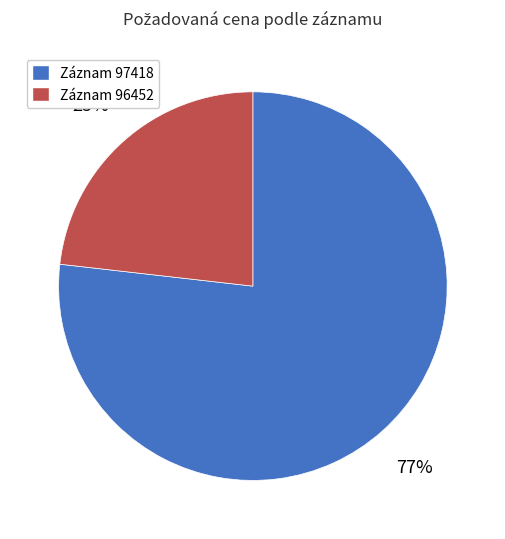

Is there any slice that represents more than half of the pie?

Yes